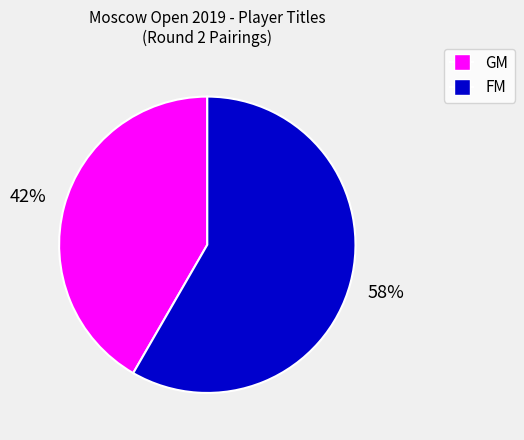

Is there a majority slice in this chart?

Yes